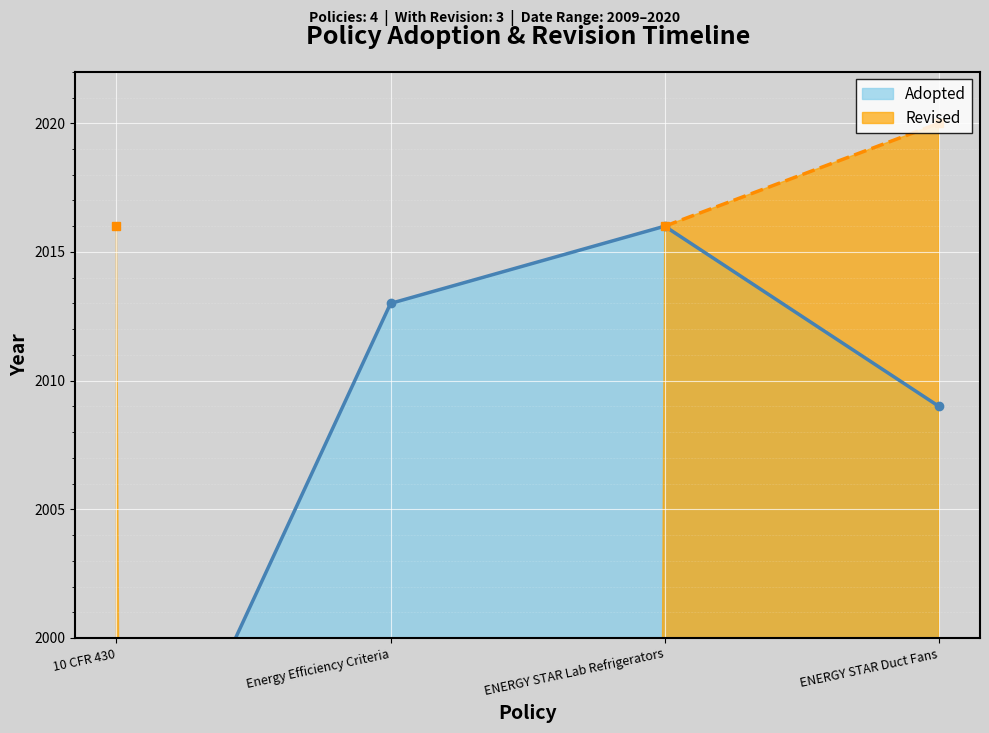

What is the approximate value at 10 CFR 430?

1990